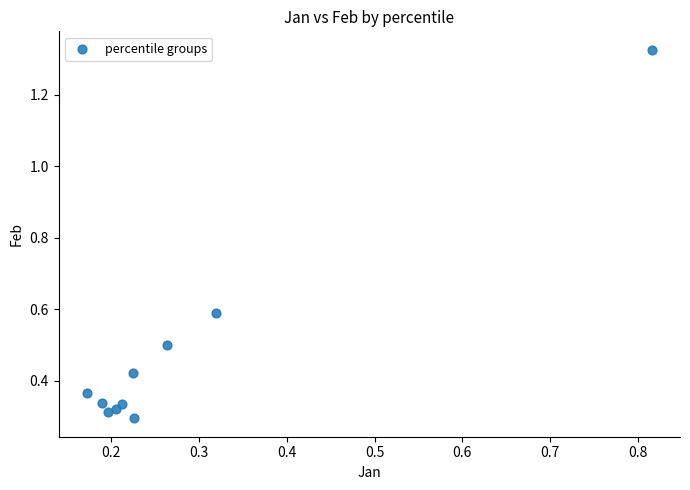

What is the range of Y values (max minus min)?

1.0